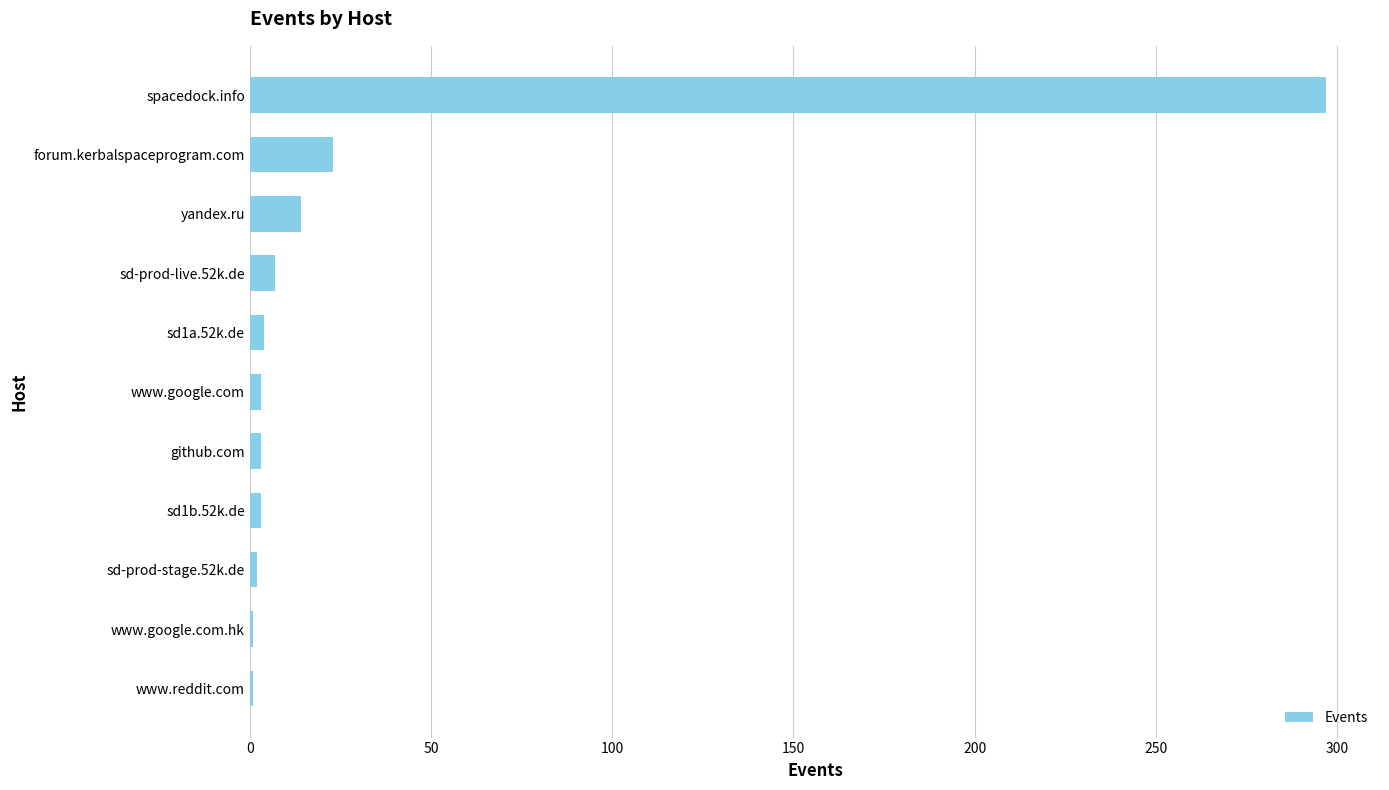

True or false: the data shows 442 at spacedock.info.

False